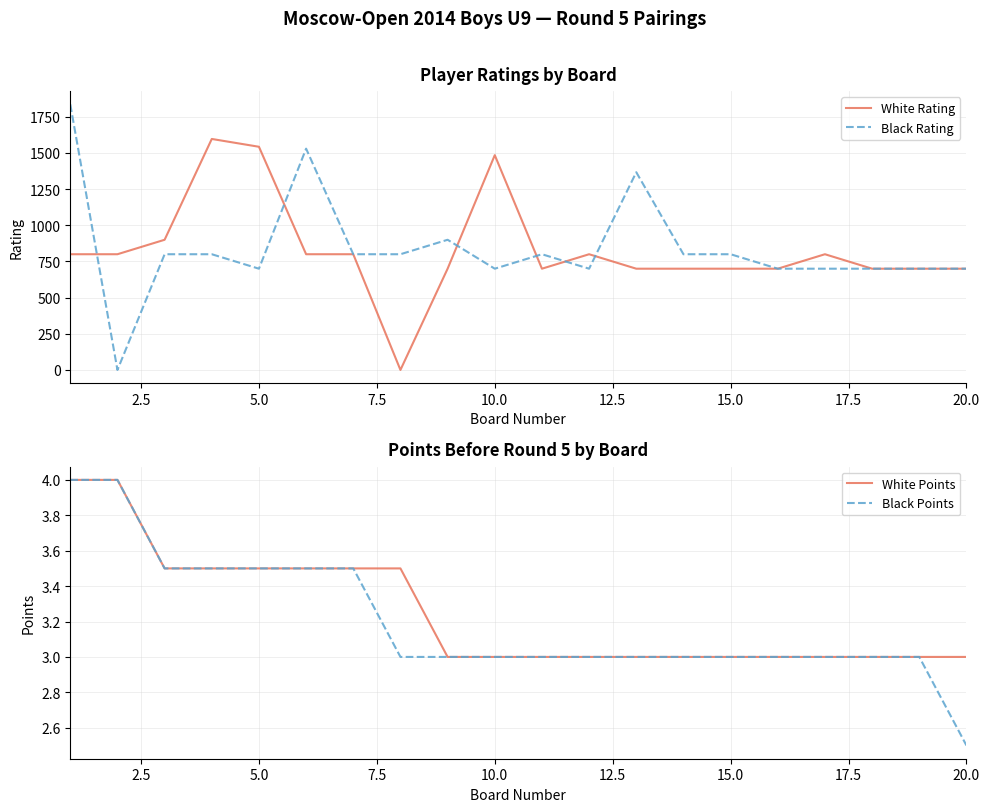

True or false: Black Points and White Points cross at least once.

False